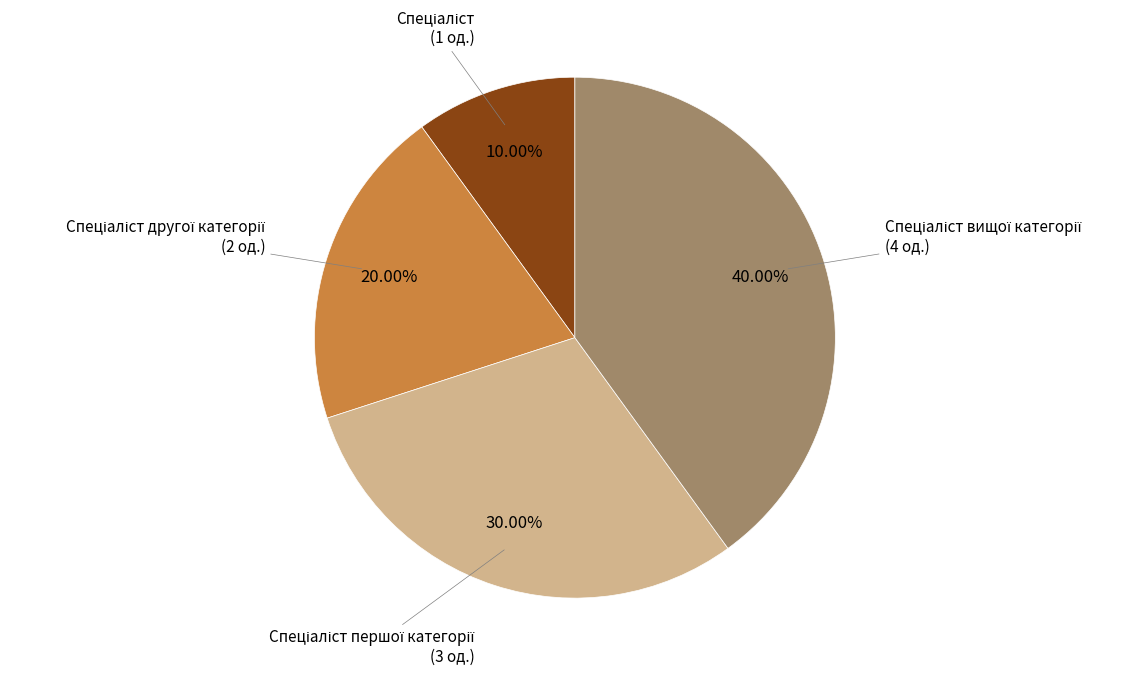

Count the number of slices in the pie.

4